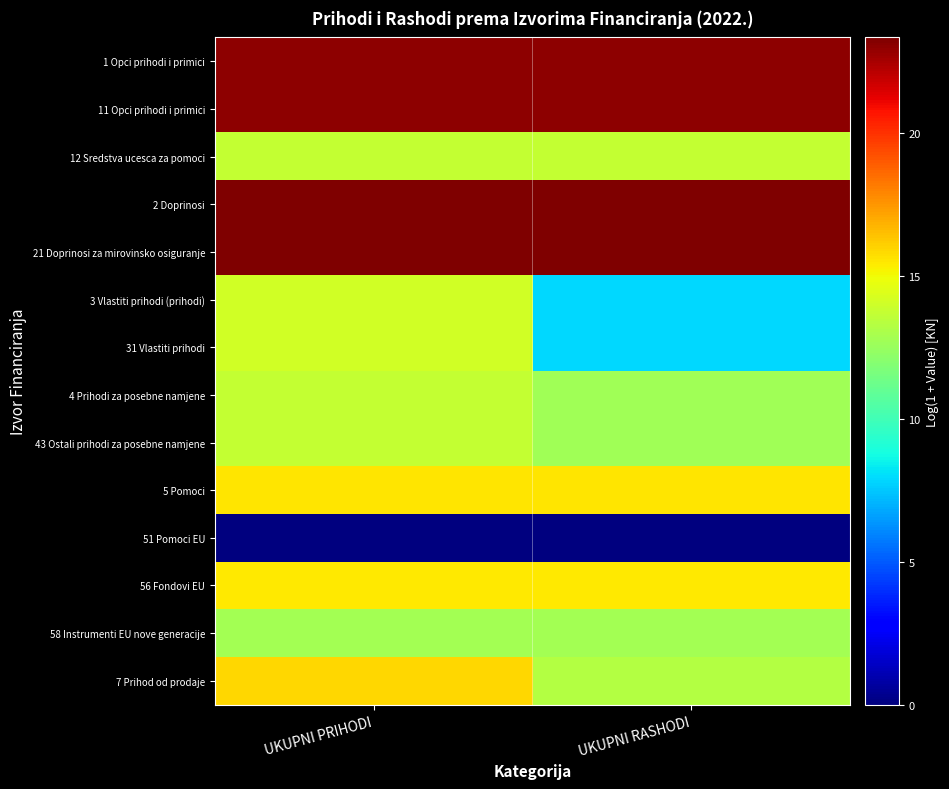

Reading left to right, transcribe all the data shown in this chart.

1 Opci prihodi i primici: UKUPNI PRIHODI=23.0	UKUPNI RASHODI=23.0
11 Opci prihodi i primici: UKUPNI PRIHODI=23.0	UKUPNI RASHODI=23.0
12 Sredstva ucesca za pomoci: UKUPNI PRIHODI=13.7	UKUPNI RASHODI=13.7
2 Doprinosi: UKUPNI PRIHODI=23.3	UKUPNI RASHODI=23.3
21 Doprinosi za mirovinsko osiguranje: UKUPNI PRIHODI=23.3	UKUPNI RASHODI=23.3
3 Vlastiti prihodi (prihodi): UKUPNI PRIHODI=14.1	UKUPNI RASHODI=7.9
31 Vlastiti prihodi: UKUPNI PRIHODI=14.1	UKUPNI RASHODI=7.9
4 Prihodi za posebne namjene: UKUPNI PRIHODI=13.7	UKUPNI RASHODI=12.7
43 Ostali prihodi za posebne namjene: UKUPNI PRIHODI=13.7	UKUPNI RASHODI=12.7
5 Pomoci: UKUPNI PRIHODI=15.5	UKUPNI RASHODI=15.5
51 Pomoci EU: UKUPNI PRIHODI=0.0	UKUPNI RASHODI=0.0
56 Fondovi EU: UKUPNI PRIHODI=15.5	UKUPNI RASHODI=15.5
58 Instrumenti EU nove generacije: UKUPNI PRIHODI=12.8	UKUPNI RASHODI=12.8
7 Prihod od prodaje: UKUPNI PRIHODI=15.9	UKUPNI RASHODI=13.2